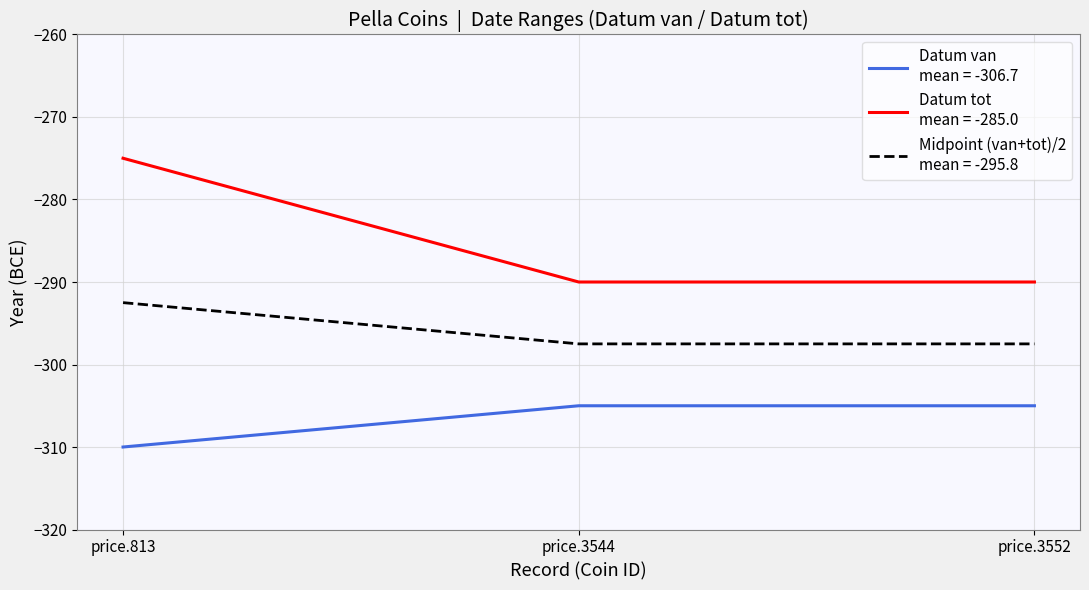

What is the difference between the highest and lowest values at price.3544?

15.0